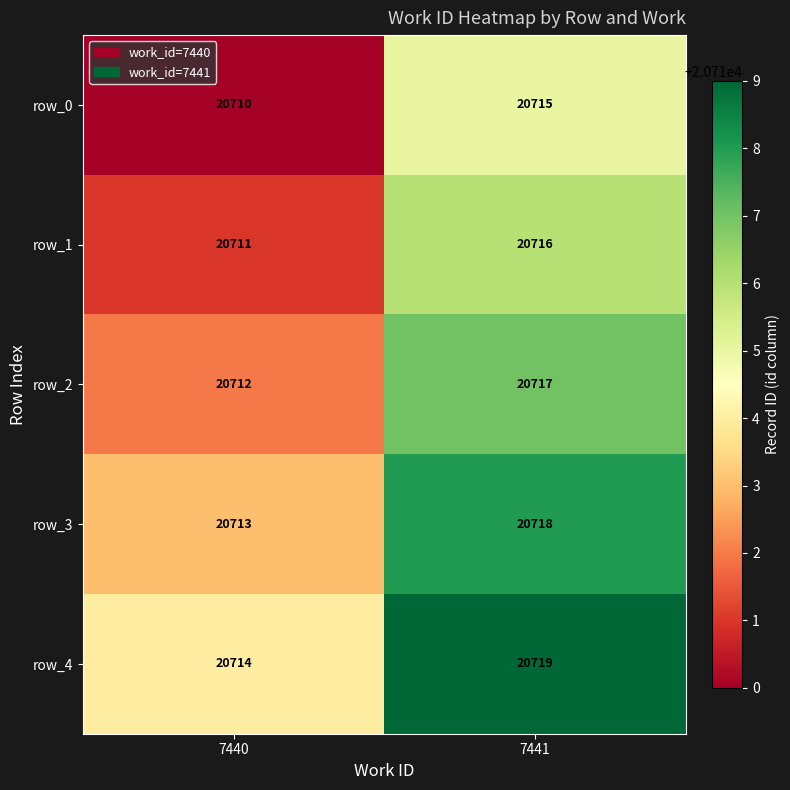

The row_1 series shows 27630 at 7440. True or false?

False